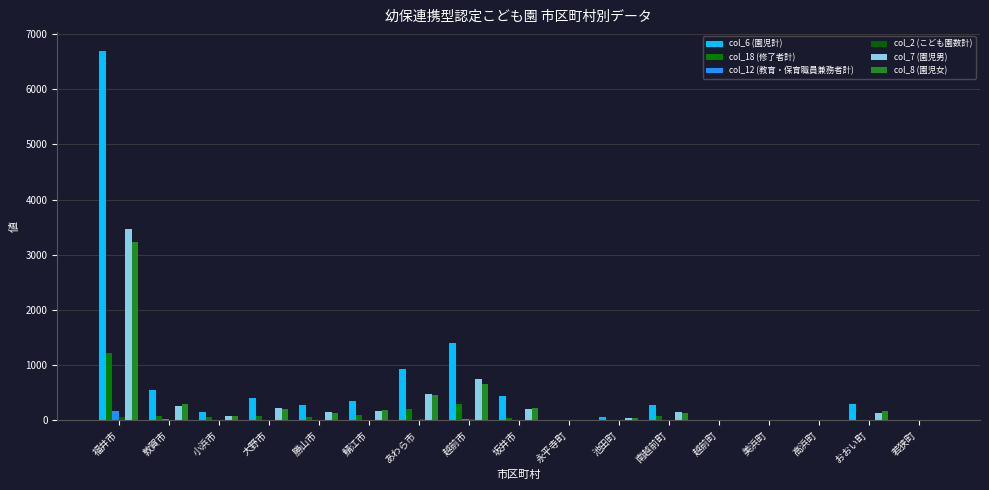

What is the average value of the col_18 (修了者計) series?

126